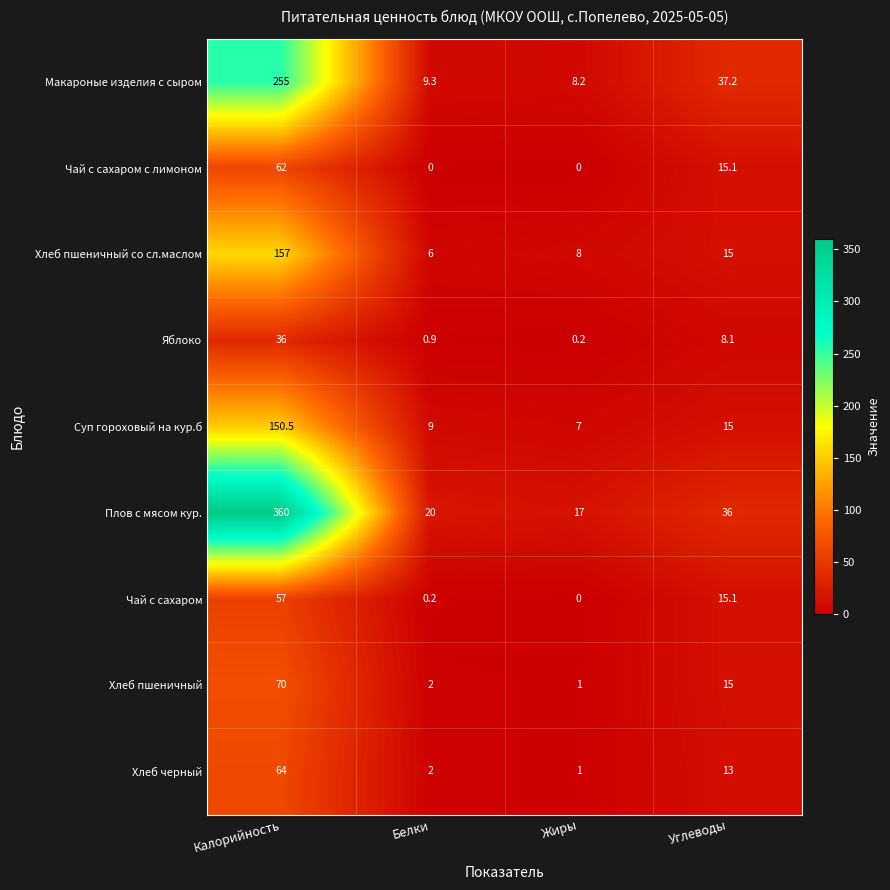

What is the sum of all Плов с мясом кур. values?

433.0